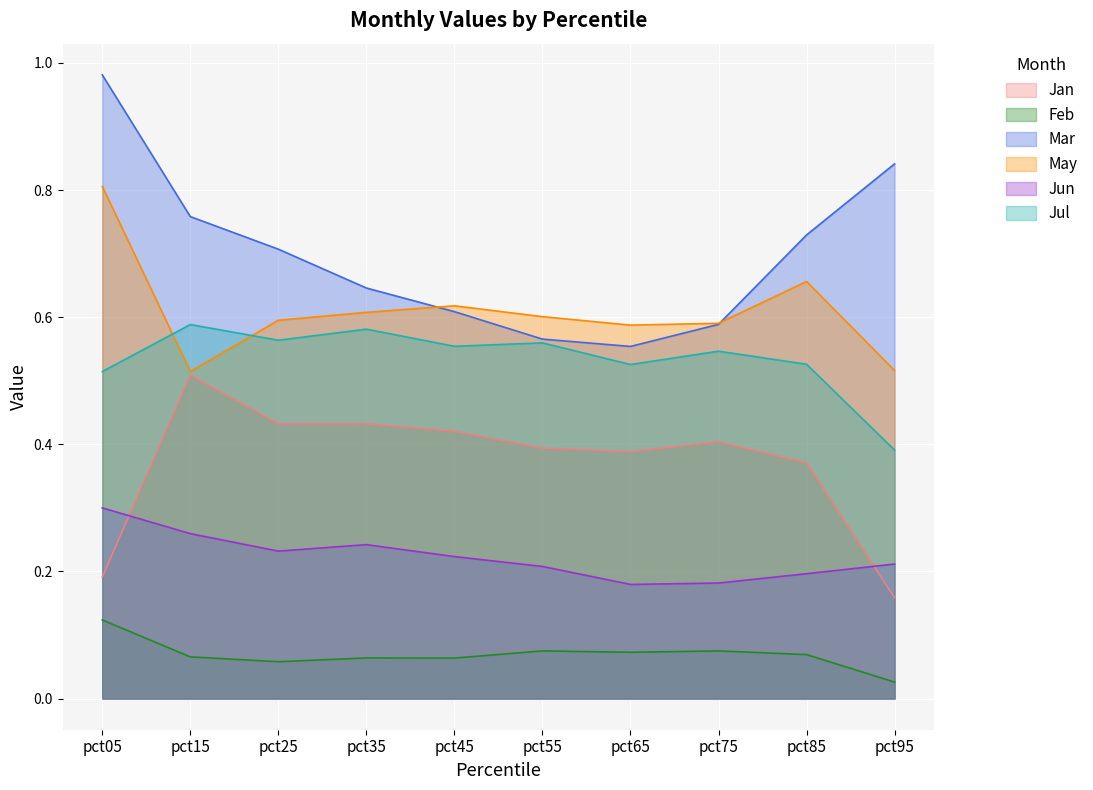

Reading left to right, transcribe all the data shown in this chart.

Jan: 0.2	0.5	0.4	0.4	0.4	0.4	0.4	0.4	0.4	0.2
Feb: 0.1	0.1	0.1	0.1	0.1	0.1	0.1	0.1	0.1	0.0
Mar: 1.0	0.8	0.7	0.6	0.6	0.6	0.6	0.6	0.7	0.8
May: 0.8	0.5	0.6	0.6	0.6	0.6	0.6	0.6	0.7	0.5
Jun: 0.3	0.3	0.2	0.2	0.2	0.2	0.2	0.2	0.2	0.2
Jul: 0.5	0.6	0.6	0.6	0.6	0.6	0.5	0.5	0.5	0.4